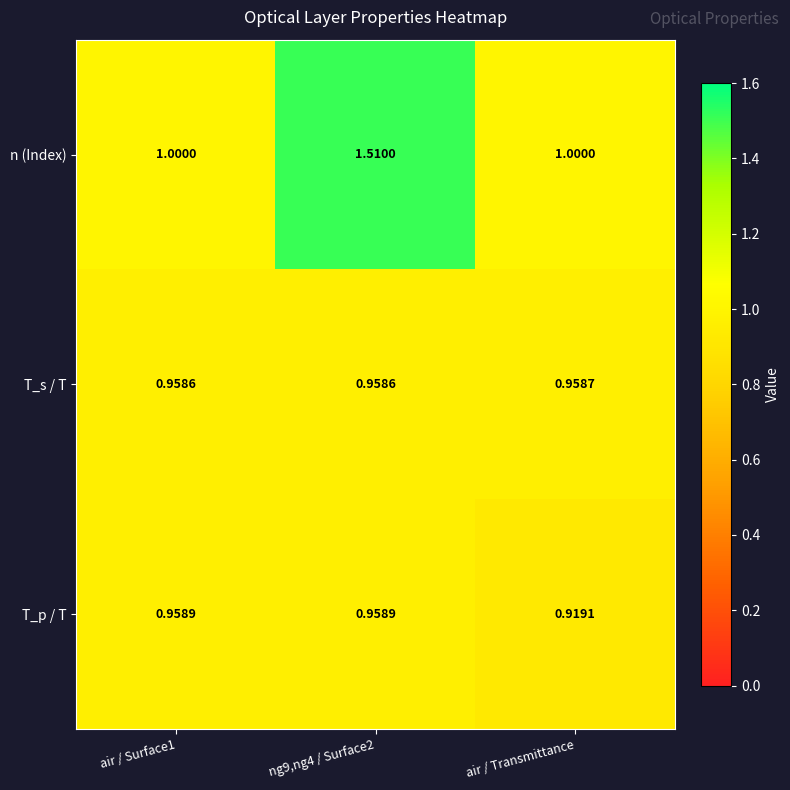

Is the value of T_s / T at air / Transmittance greater than the value of n (Index) at ng9,ng4 / Surface2?

No